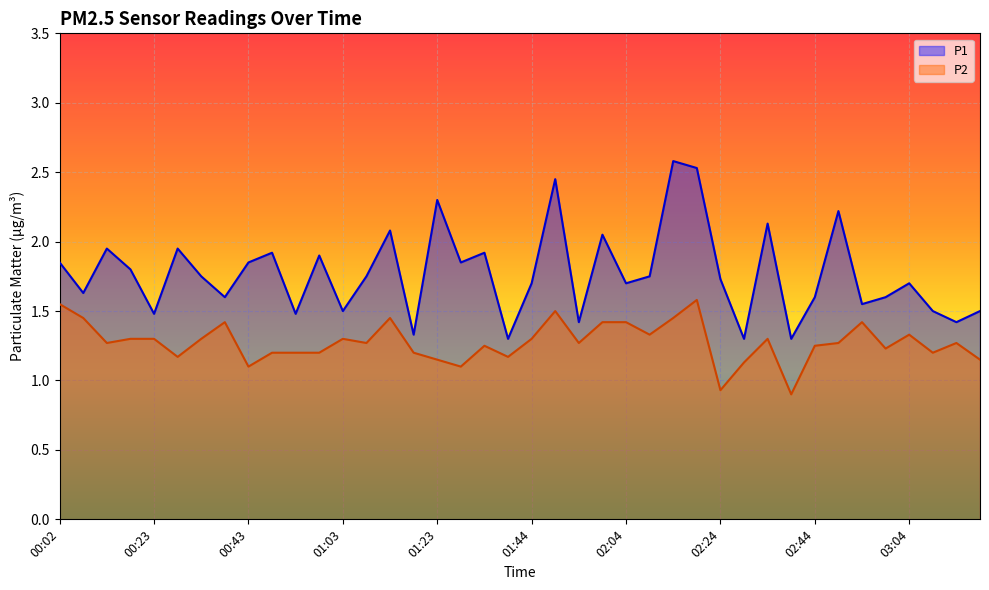

In P2, how many points are lower than both neighbors (excluding endpoints)?

12